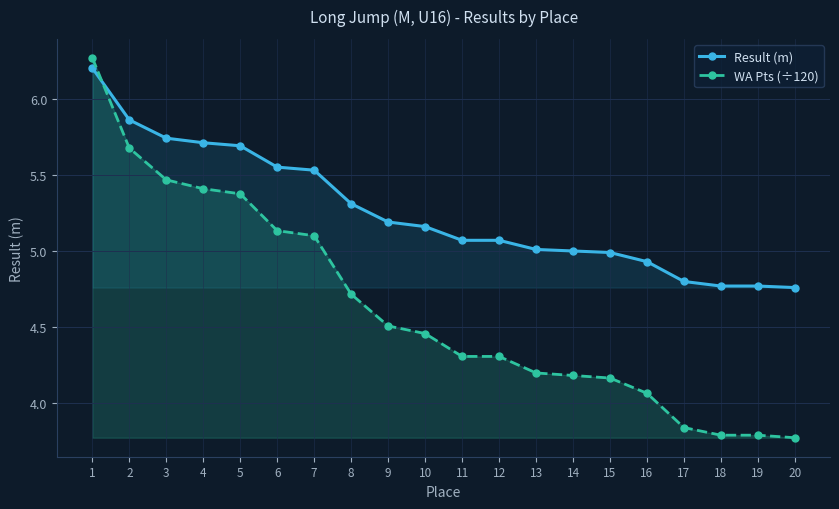

What is the sum of the WA Pts (÷120) values at 2 and 18?

9.5